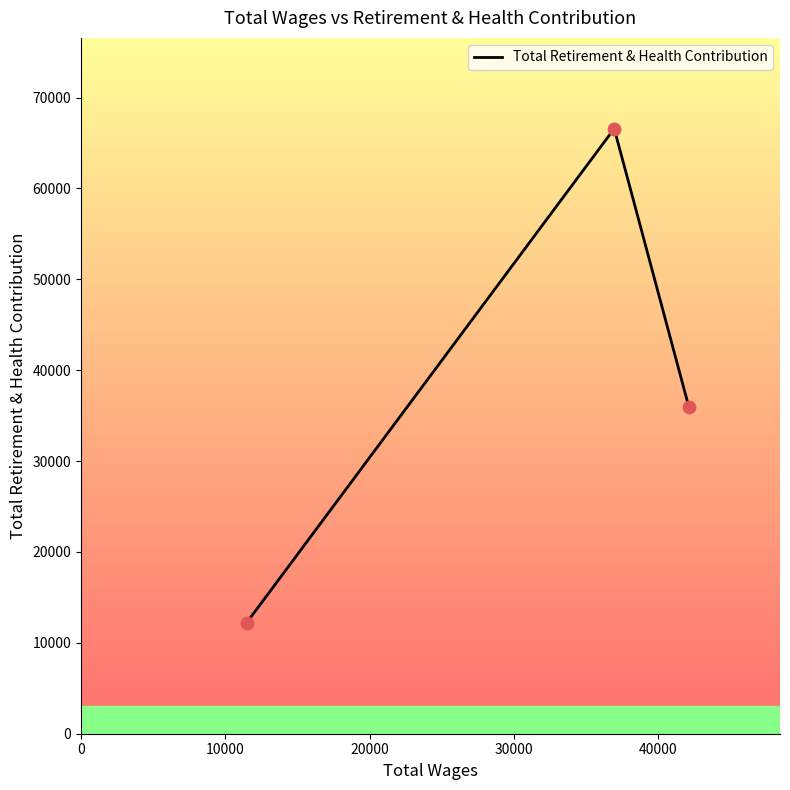

What is the sum of all values?

114732